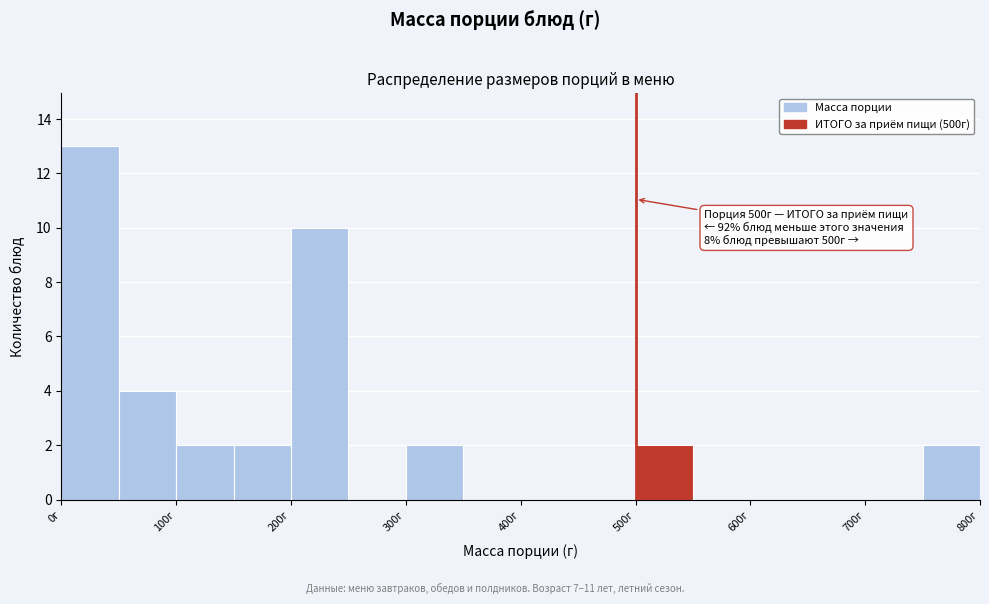

Over which range of the x-axis is the bar tallest?

0 to 50